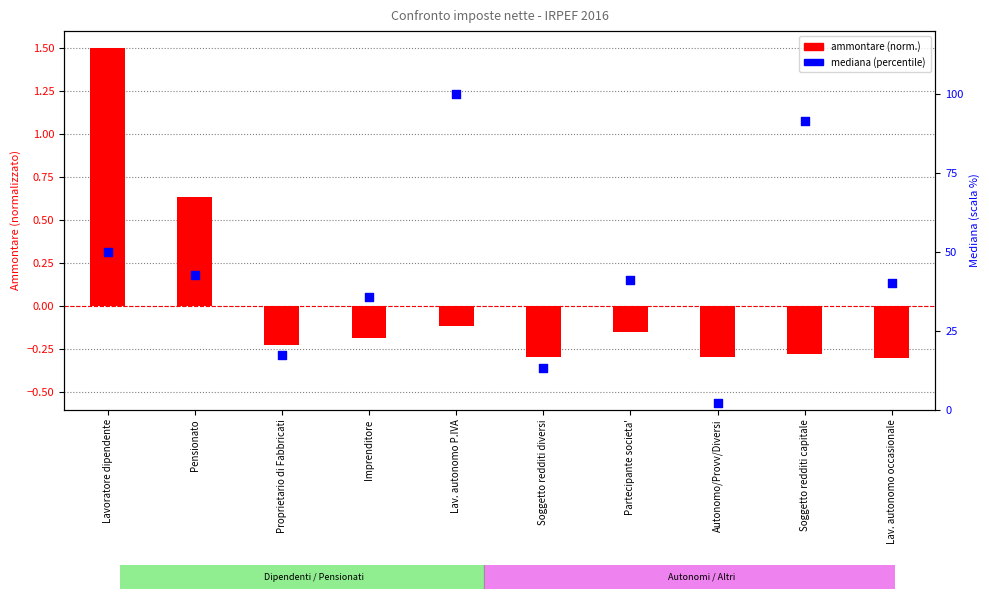

Which series contains the lowest Y value?

ammontare (norm.)